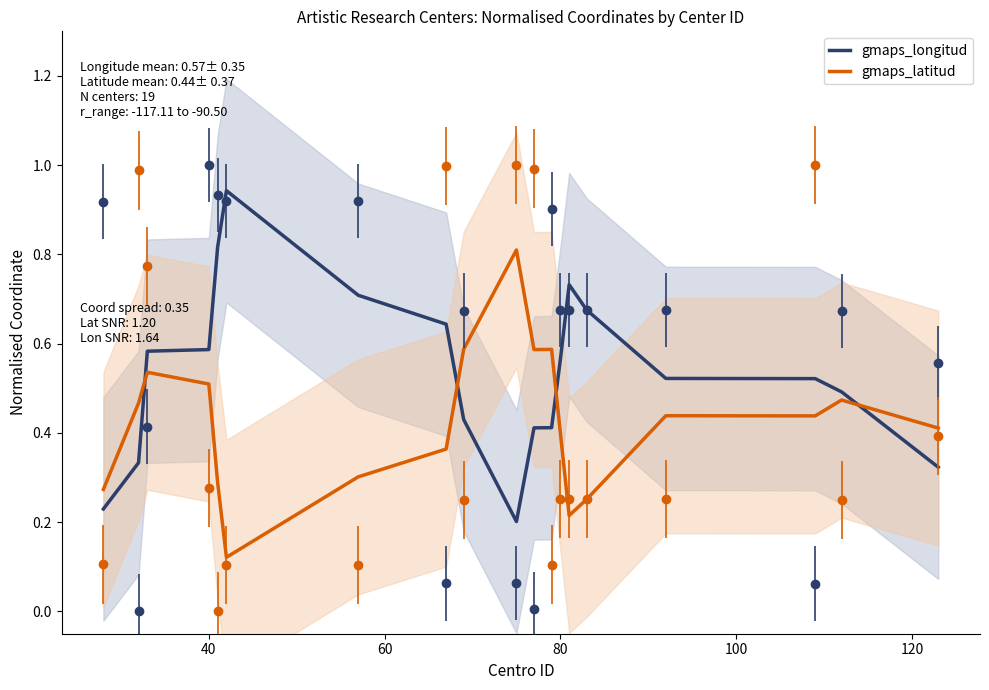

True or false: gmaps_latitud has a value of 0.1 at 14.

False